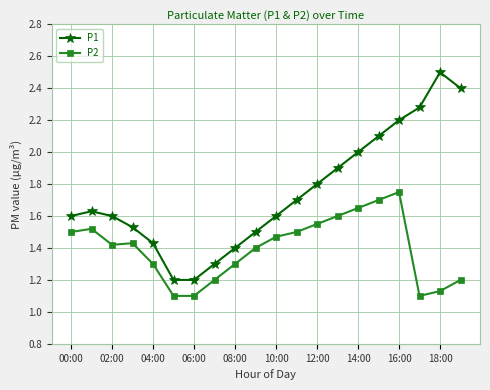

What is the sum of all P2 values?

27.9